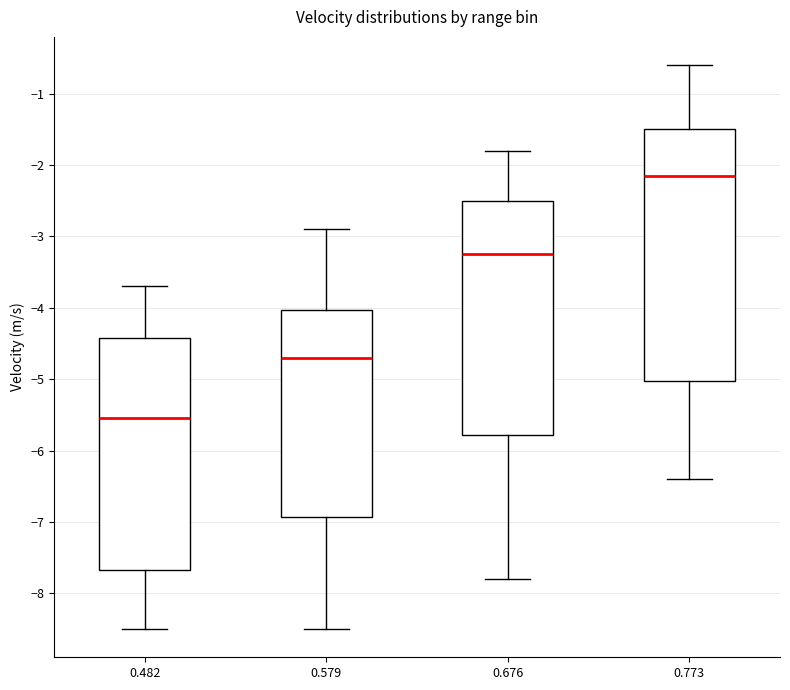

Which box's median line is the highest?

0.773